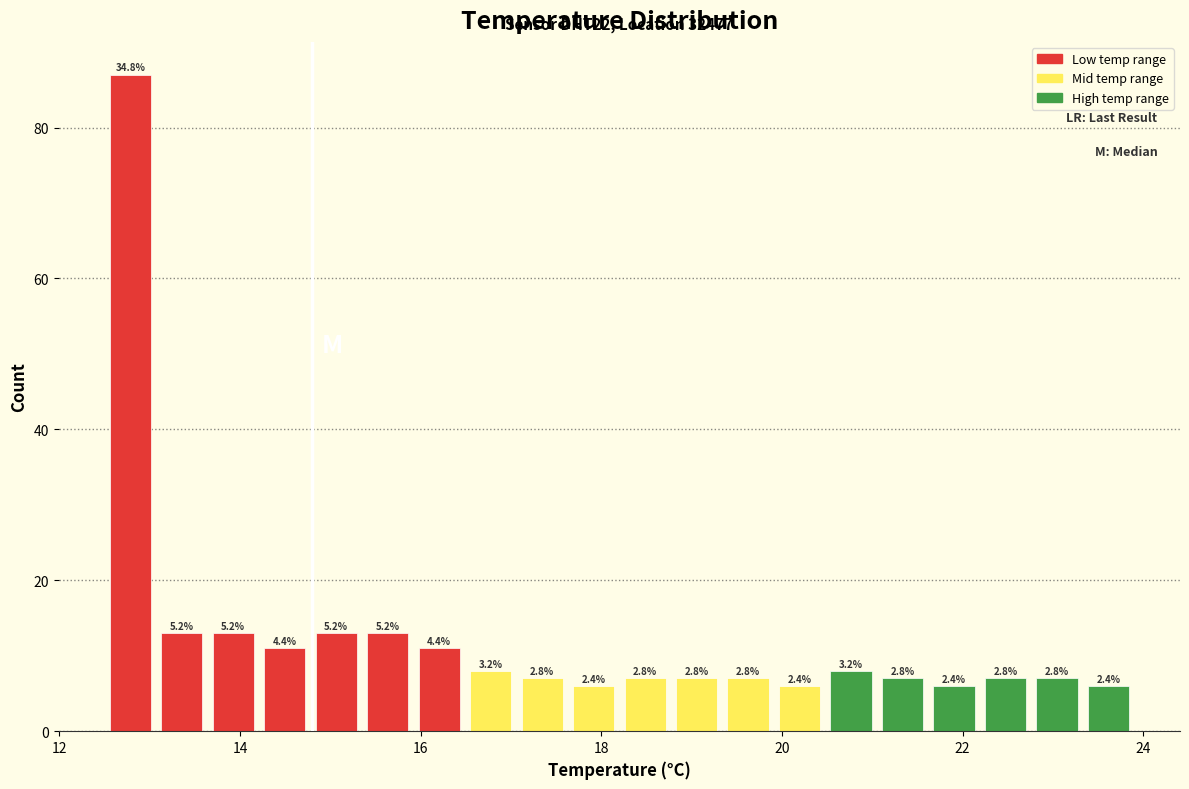

Read against the x-axis, roughly where is the centre of the tallest bar?

12.8